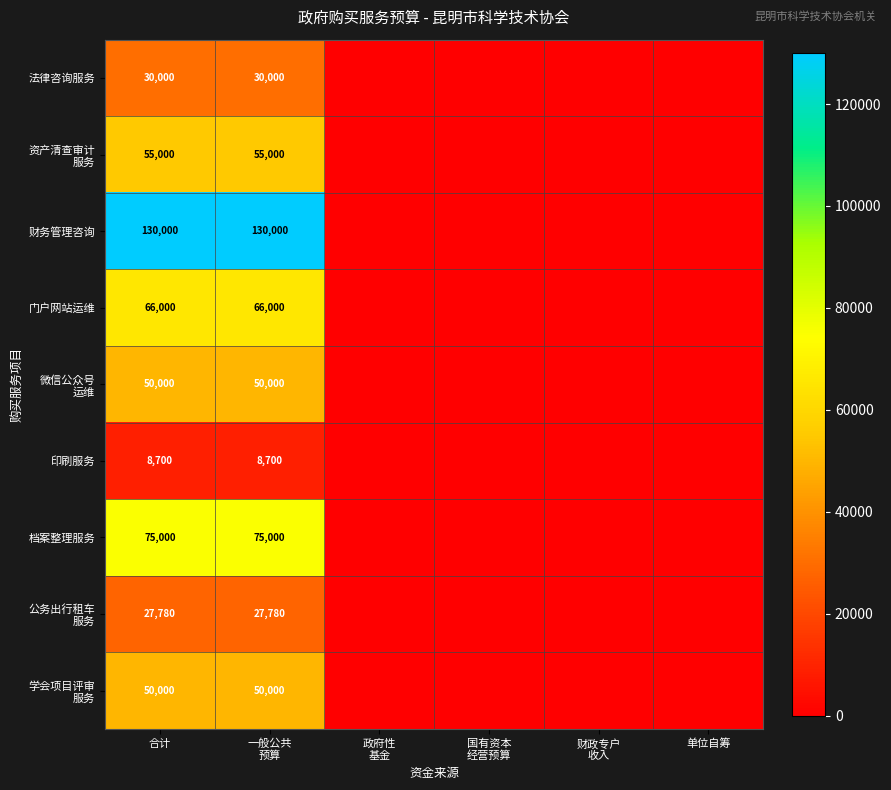

The 档案整理服务 series shows 75000 at 合计. True or false?

True